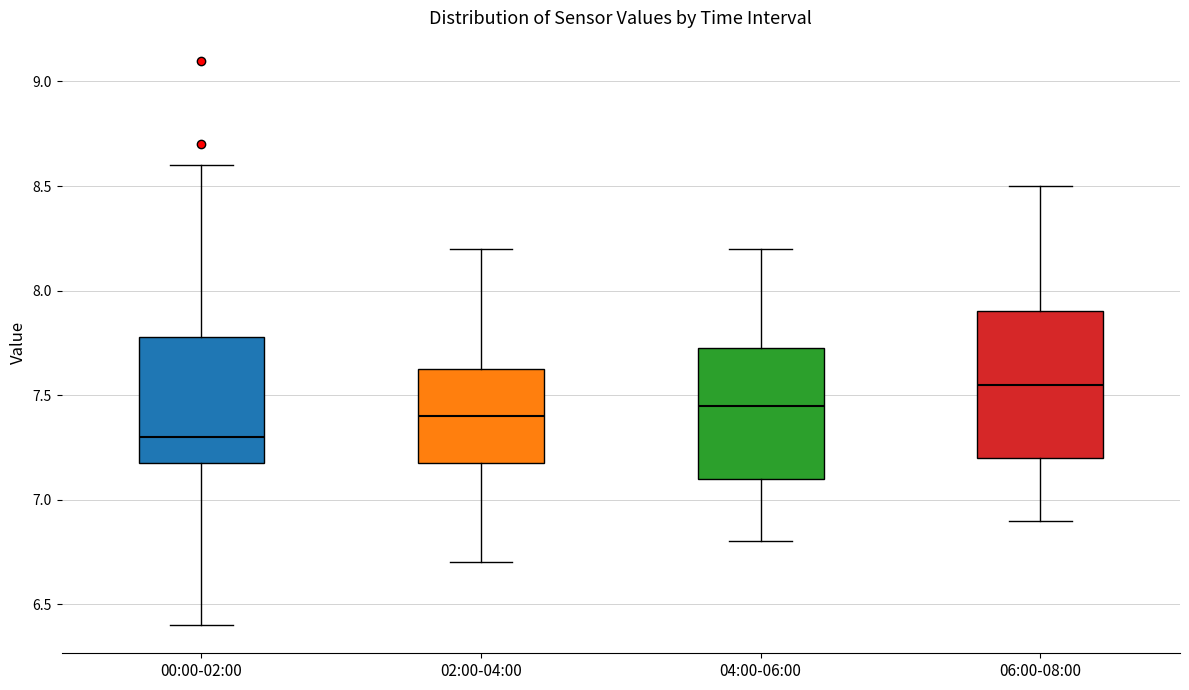

Comparing the boxes themselves (not the whiskers), which one is the tallest?

06:00-08:00